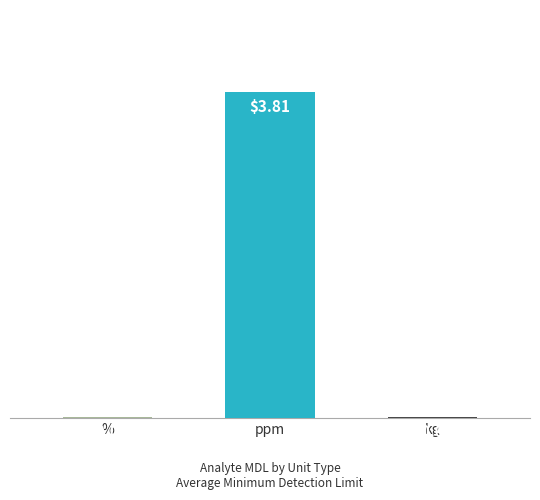

What is the sum of the values at kg and ppm?

3.8